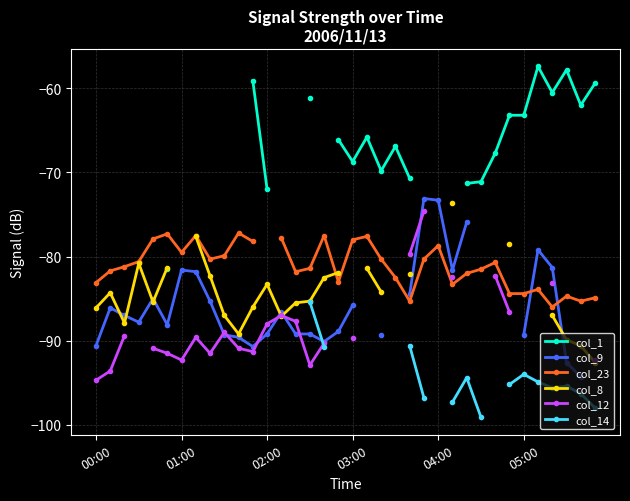

True or false: col_14 and col_1 cross at least once.

False